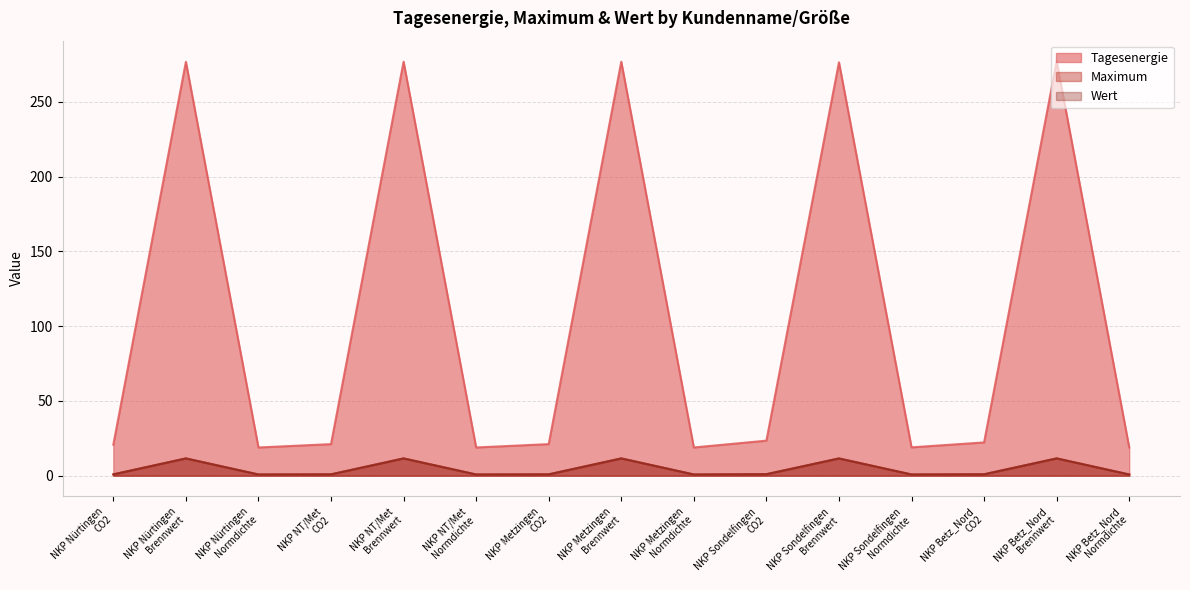

True or false: Maximum has more than 2 interior local peaks.

True